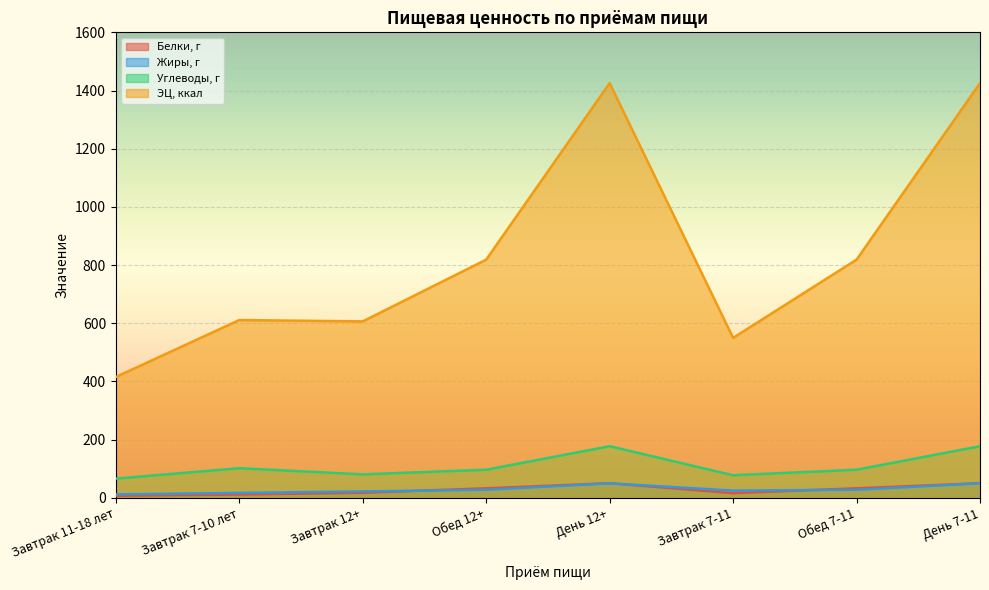

Reading left to right, extract all data points from this chart.

Белки, г: Завтрак 11-18 лет=7.3	Завтрак 7-10 лет=11.6	Завтрак 12+=17.6	Обед 12+=32.8	День 12+=50.4	Завтрак 7-11=16.4	Обед 7-11=32.8	День 7-11=50.4
Жиры, г: Завтрак 11-18 лет=12.0	Завтрак 7-10 лет=17.0	Завтрак 12+=22.0	Обед 12+=28.0	День 12+=50.0	Завтрак 7-11=25.0	Обед 7-11=28.0	День 7-11=50.0
Углеводы, г: Завтрак 11-18 лет=66.2	Завтрак 7-10 лет=102.0	Завтрак 12+=80.8	Обед 12+=96.8	День 12+=177.6	Завтрак 7-11=77.8	Обед 7-11=96.8	День 7-11=177.6
ЭЦ, ккал: Завтрак 11-18 лет=415.5	Завтрак 7-10 лет=611.2	Завтрак 12+=606.6	Обед 12+=818.8	День 12+=1425.4	Завтрак 7-11=549.9	Обед 7-11=818.8	День 7-11=1425.4